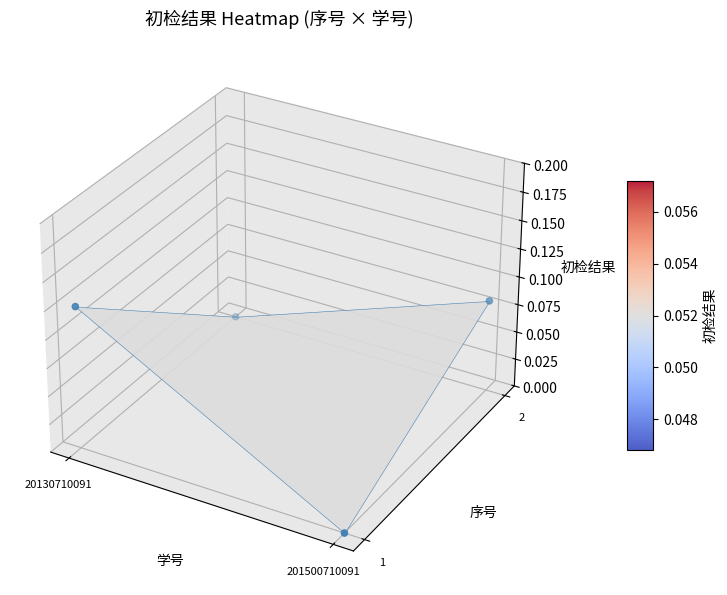

Which label corresponds to the smallest value in the chart?

201500710091